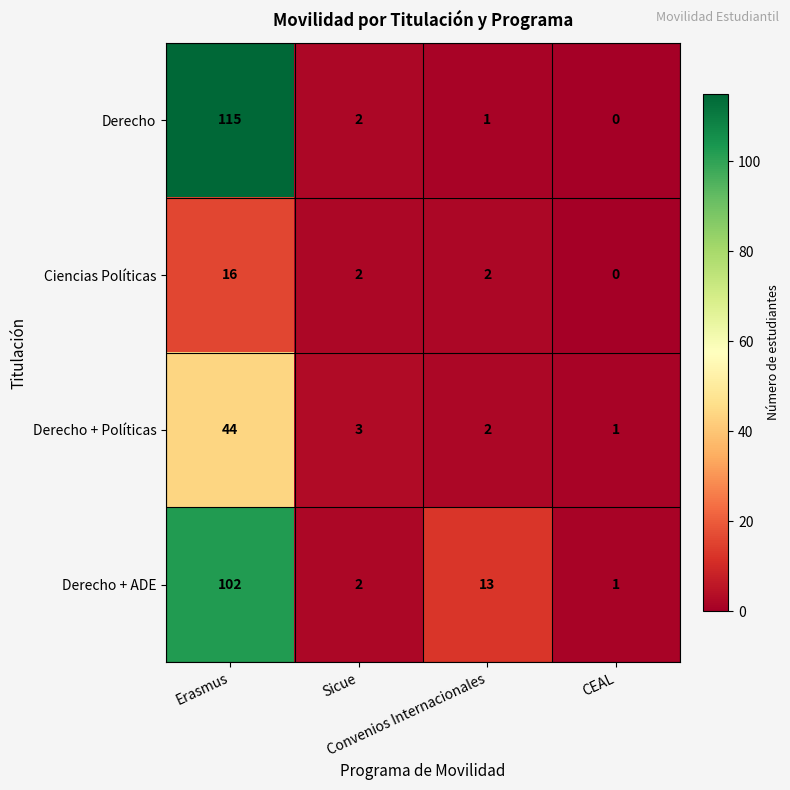

How many values in the Derecho + Políticas series are below 3?

2